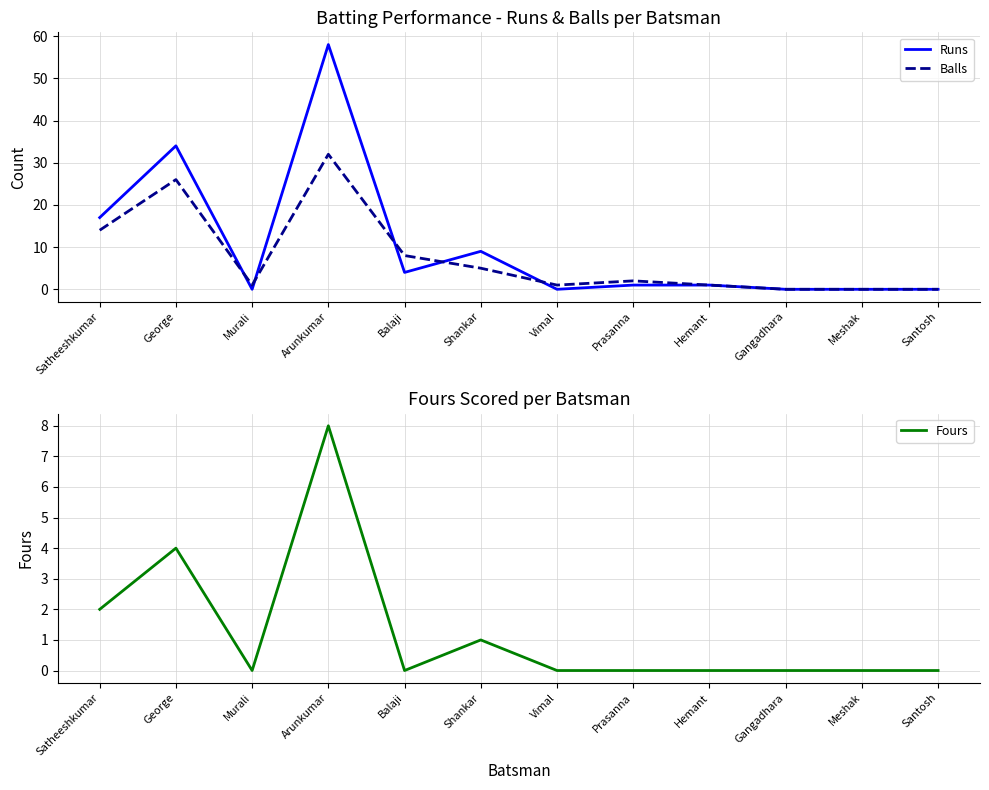

Which category has the highest value in the Runs series?

Arunkumar